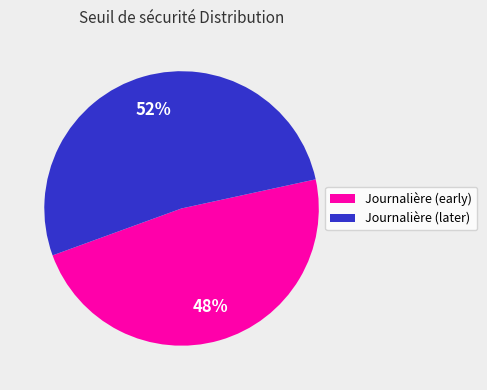

Which category accounts for the majority?

Journalière (later)